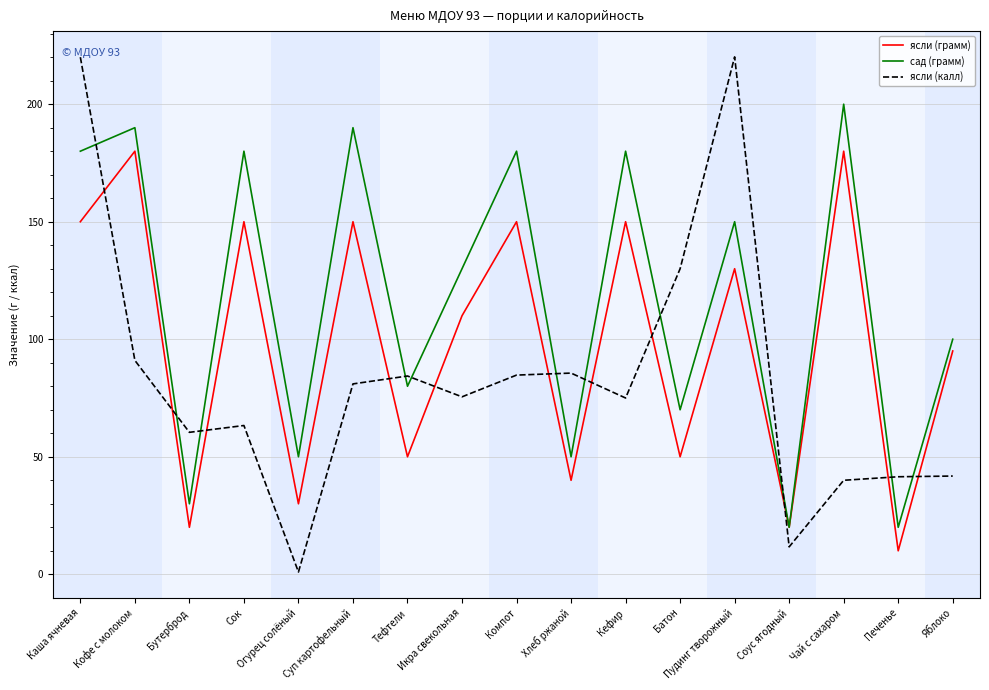

Is the value of ясли (грамм) at Чай с сахаром greater than the value of ясли (калл) at Пудинг творожный?

No